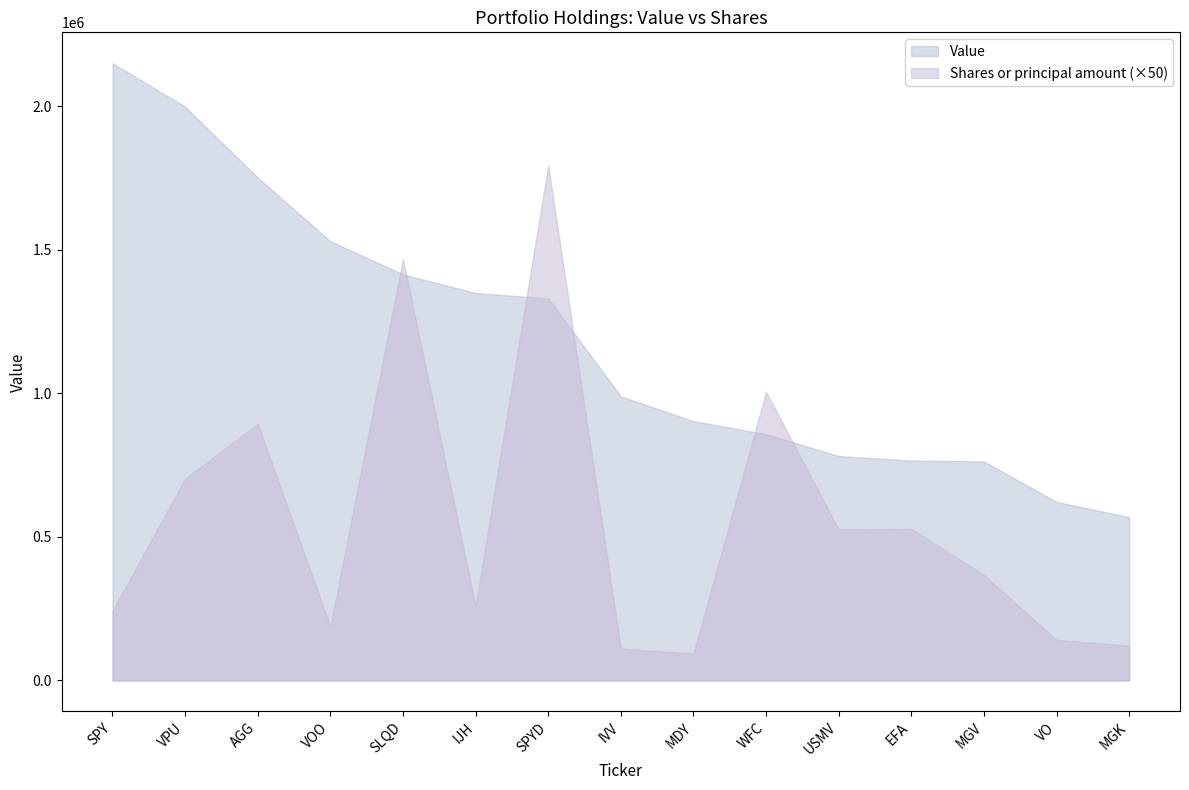

What position from the left is SPYD?

7